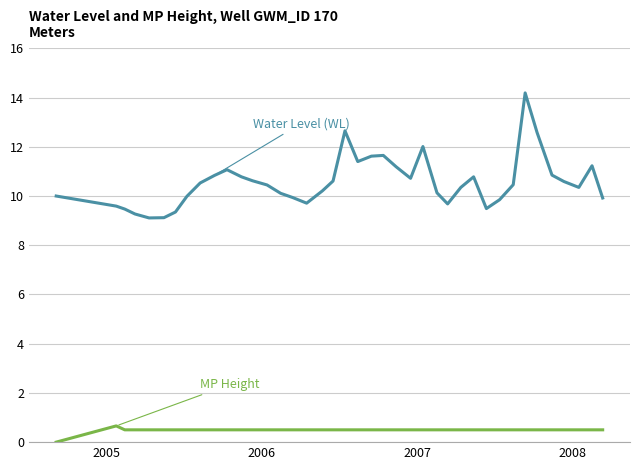

What is the greatest value displayed?

14.2